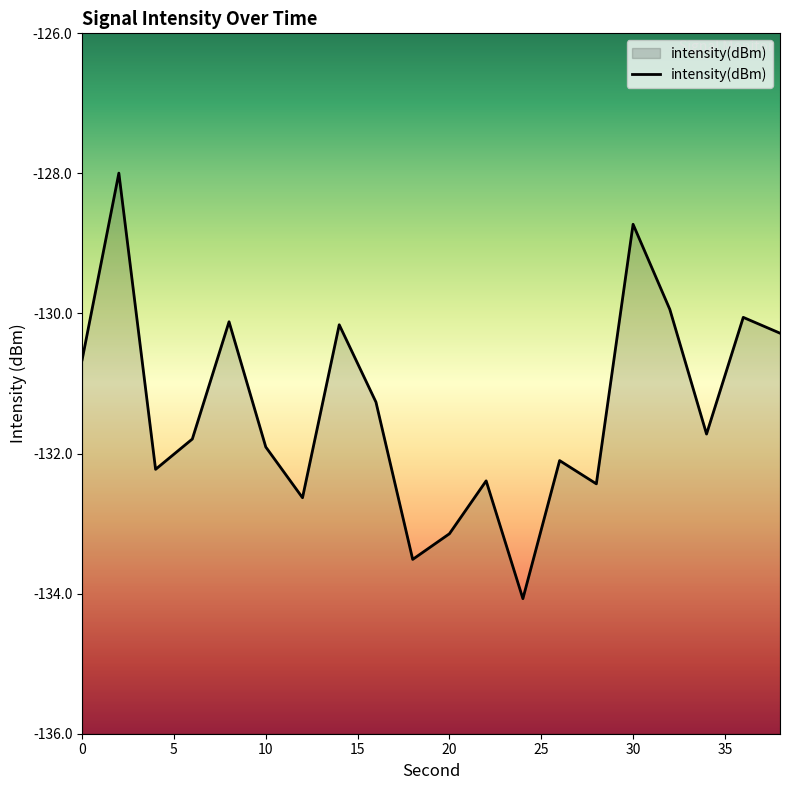

Which has a higher value, 4 or 20?

4